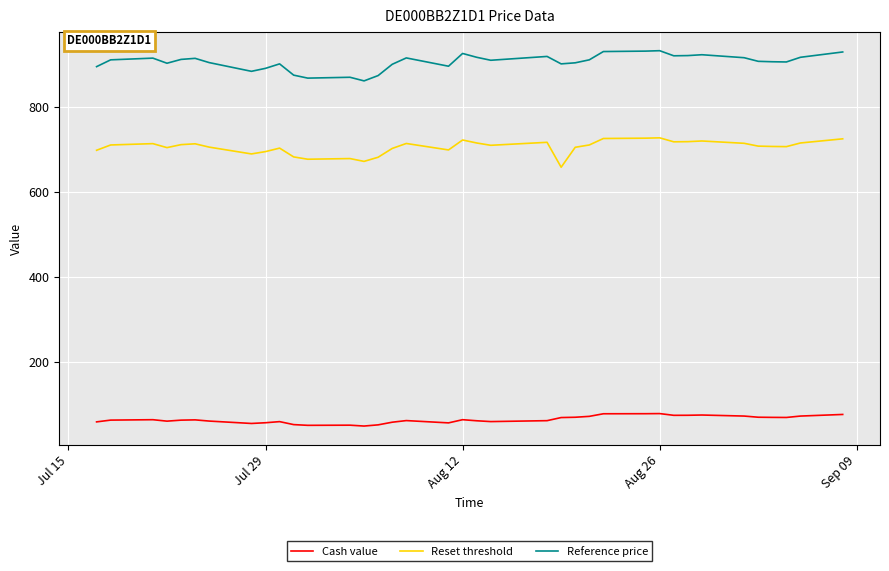

True or false: Reference price and Reset threshold cross at least once.

False